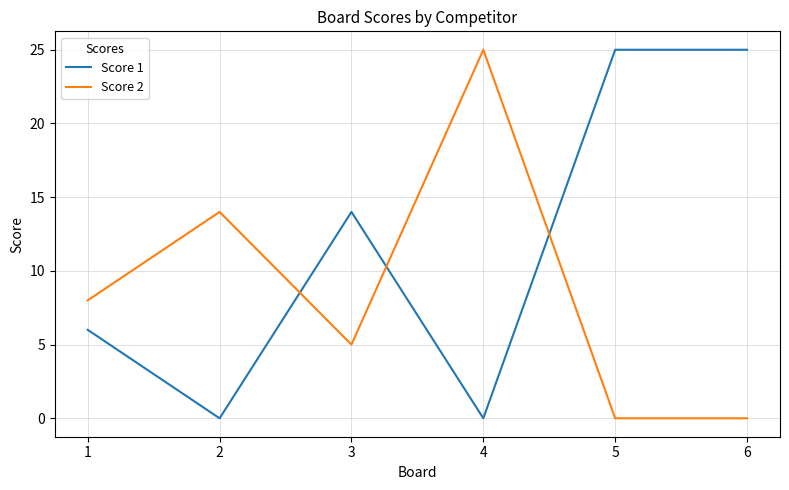

The Score 2 series shows 16 at 6. True or false?

False